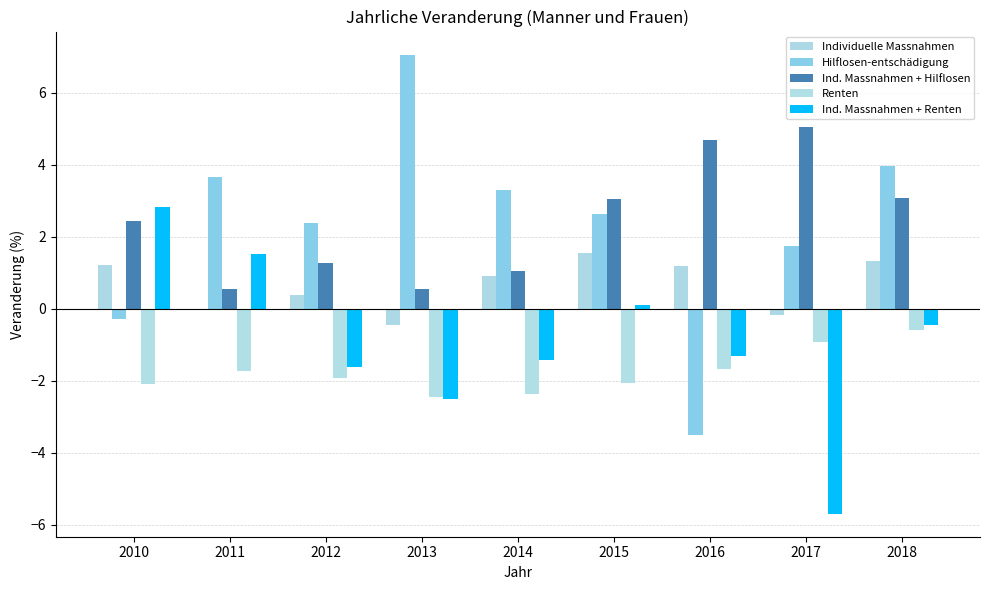

What is the difference between the highest and lowest values at 2017?

10.8